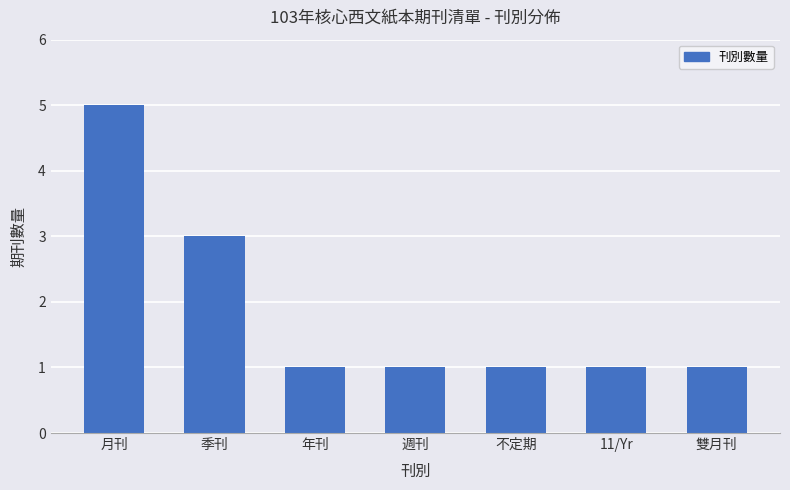

Approximately how many times larger is the value at 月刊 compared to 年刊?

5.0